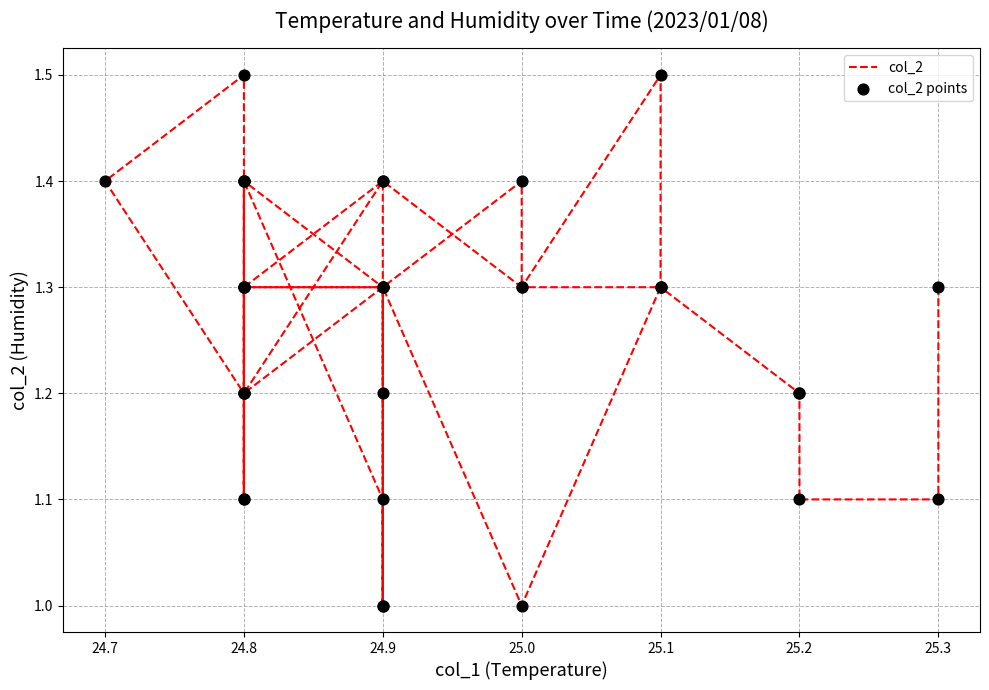

What are all the series names shown in the legend?

col_2, col_2 points